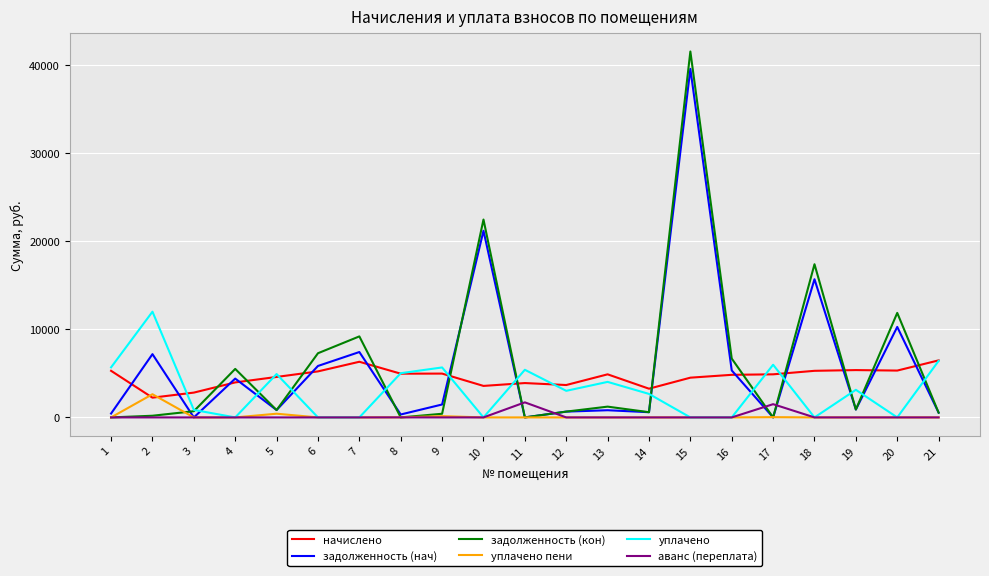

At which label does начислено first exceed 4885?

1